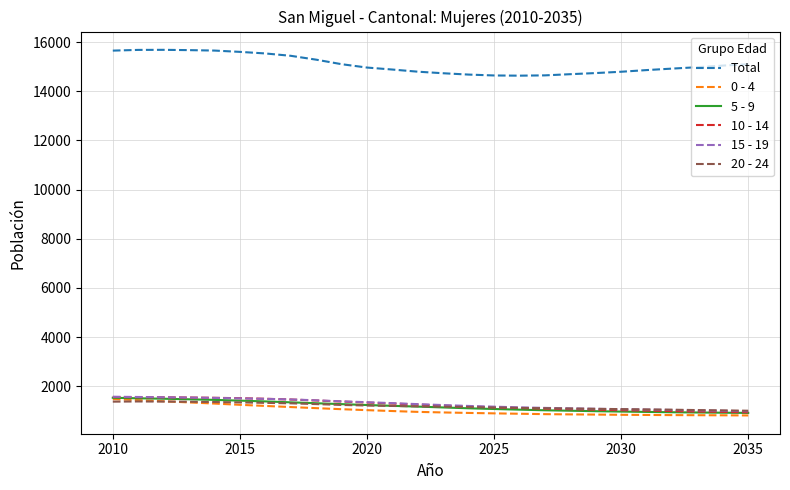

What is the maximum value shown in the chart?

15688